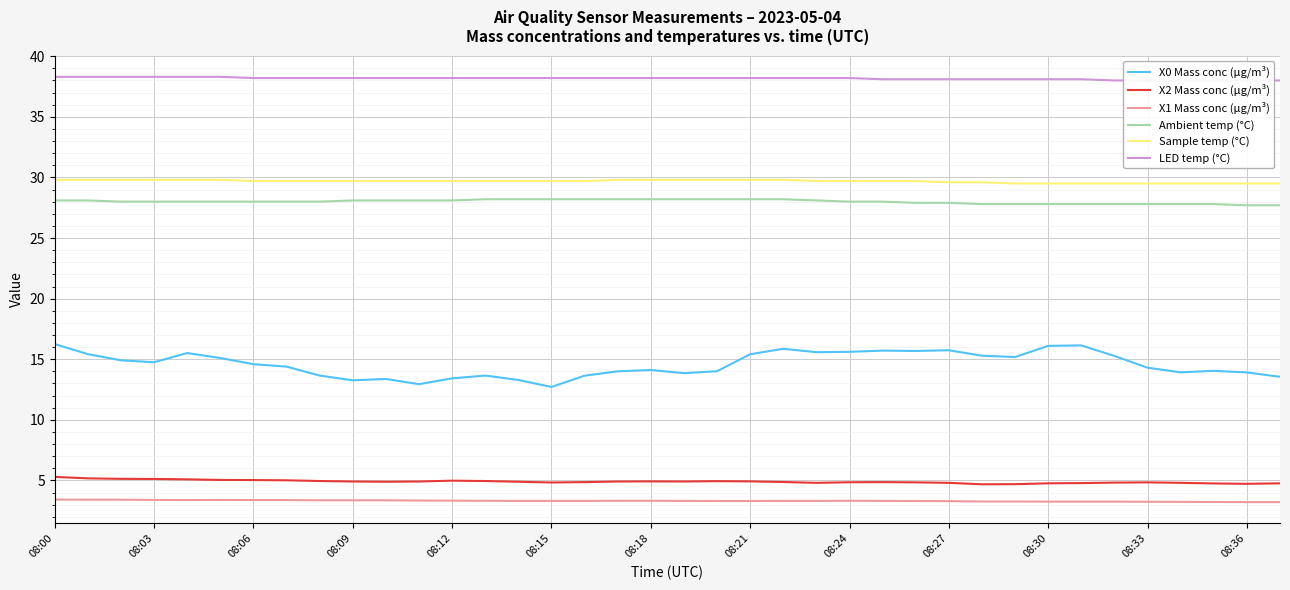

Is the value of X2 Mass conc (μg/m³) at 08:33 greater than the value of X0 Mass conc (μg/m³) at 08:33?

No